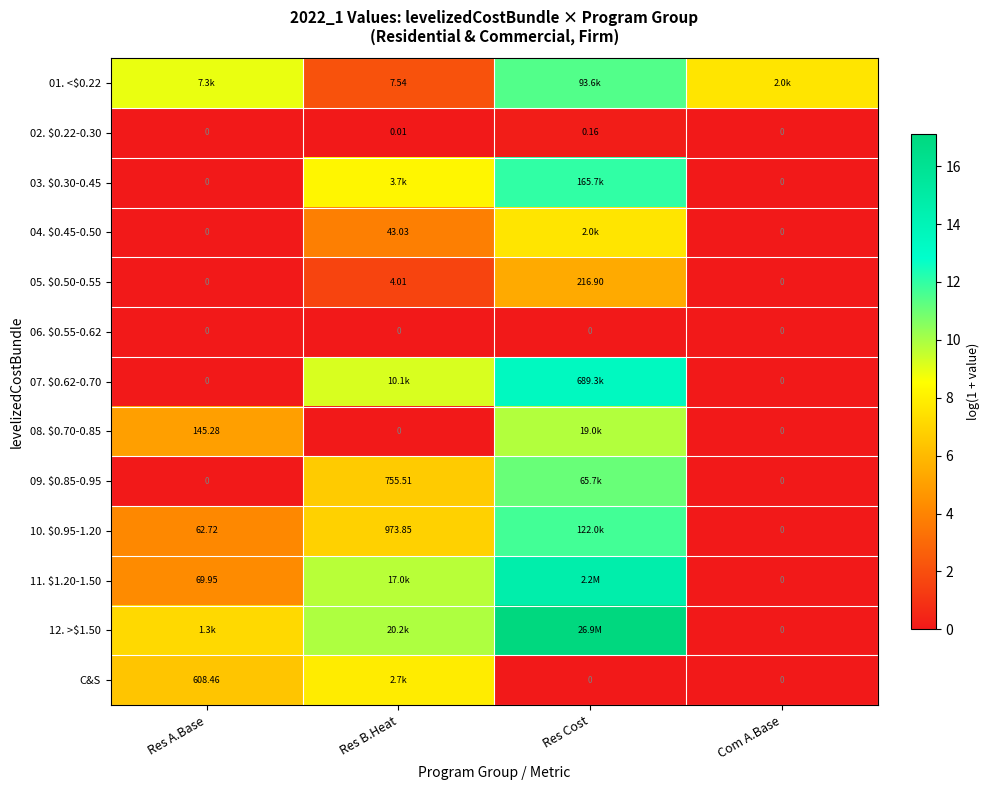

Which series has the widest spread of values?

12. >$1.50